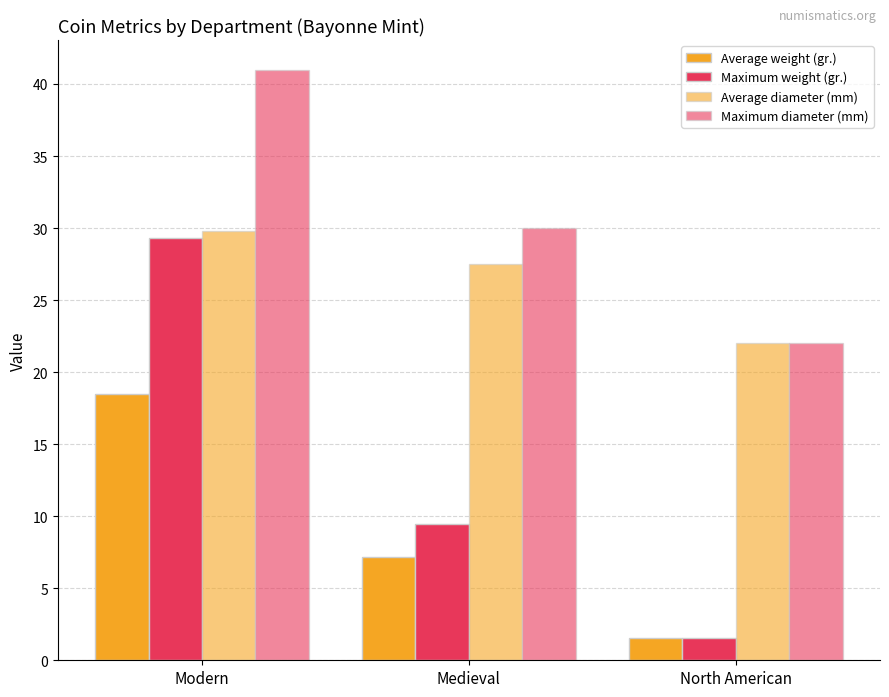

Rank the series by their average value, from lowest to highest.

Average weight (gr.), Maximum weight (gr.), Average diameter (mm), Maximum diameter (mm)